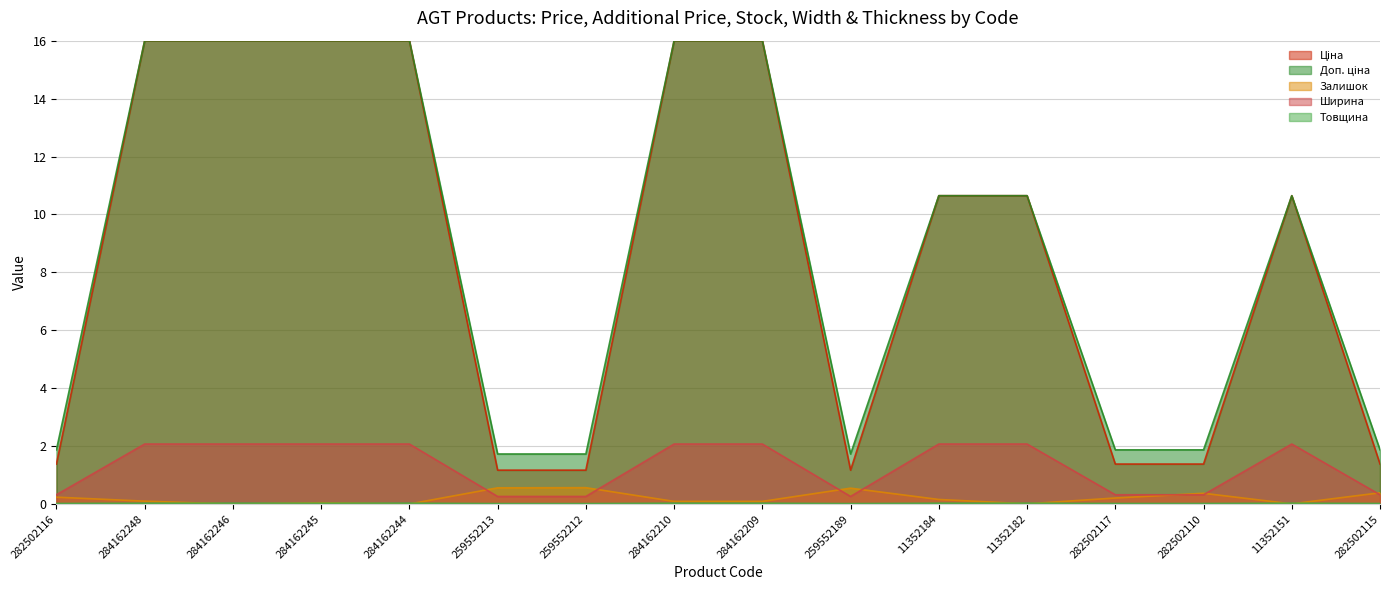

At which category does the chart reach its minimum across all series?

284162246